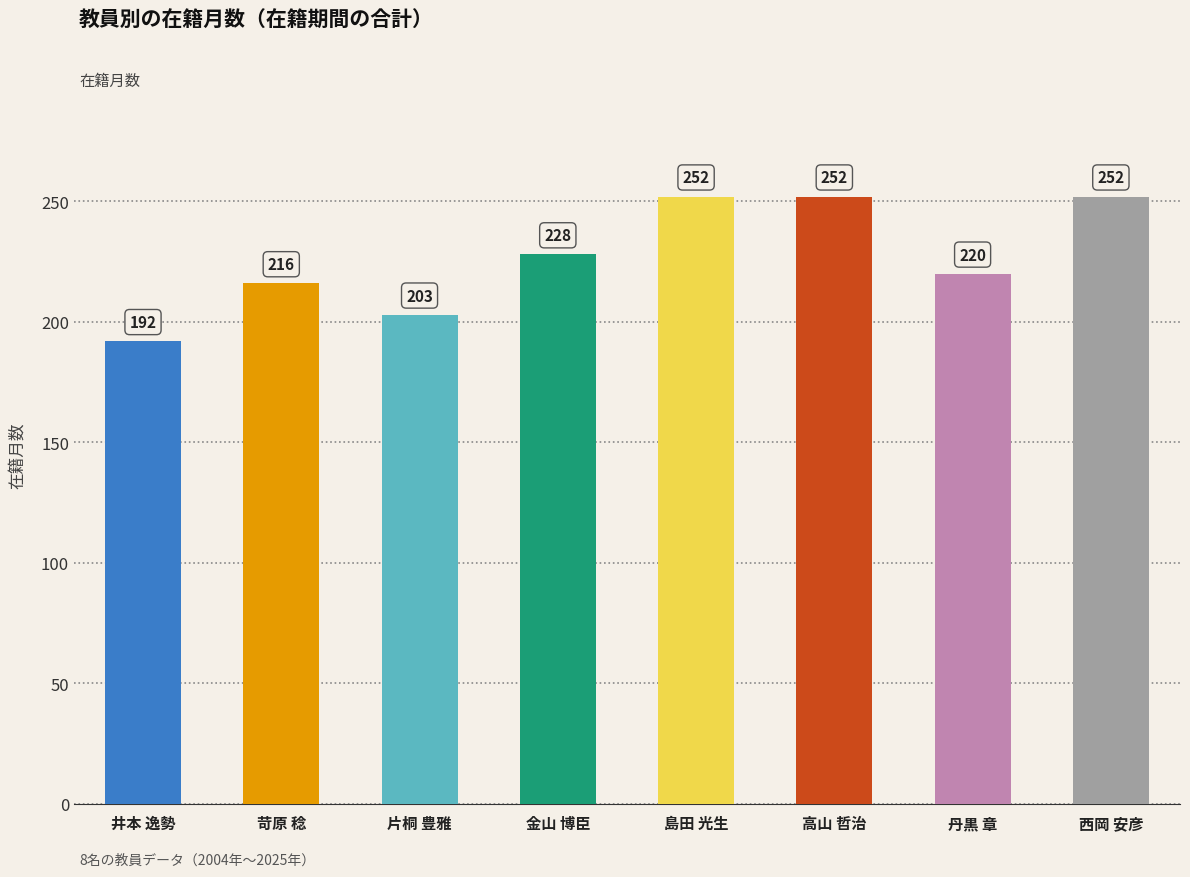

How many distinct data groups are displayed?

1